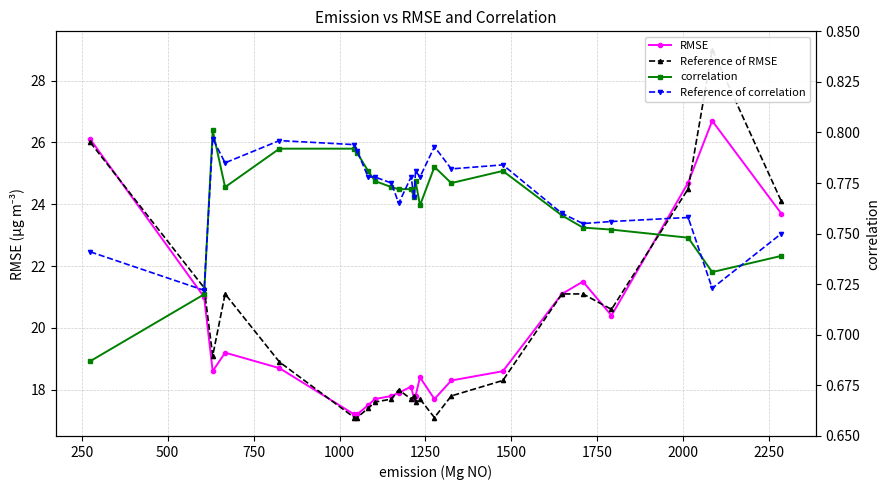

What is the minimum value for Reference of RMSE?

17.1